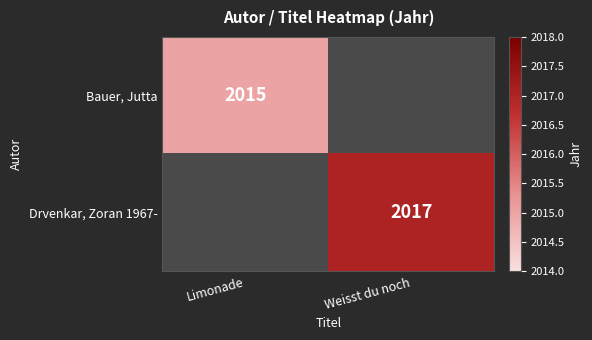

The value of Bauer, Jutta at Limonade is 2626. True or false?

False